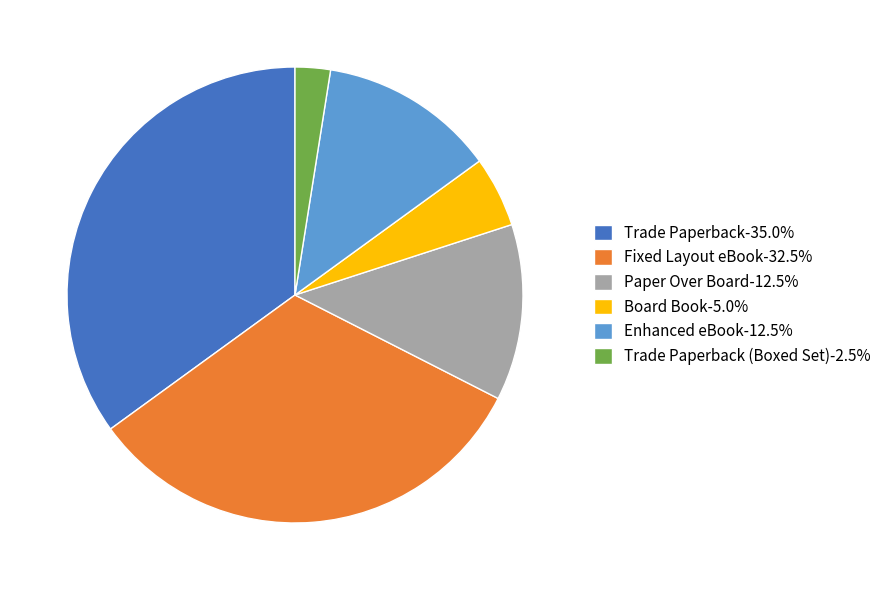

Count the number of slices in the pie.

6